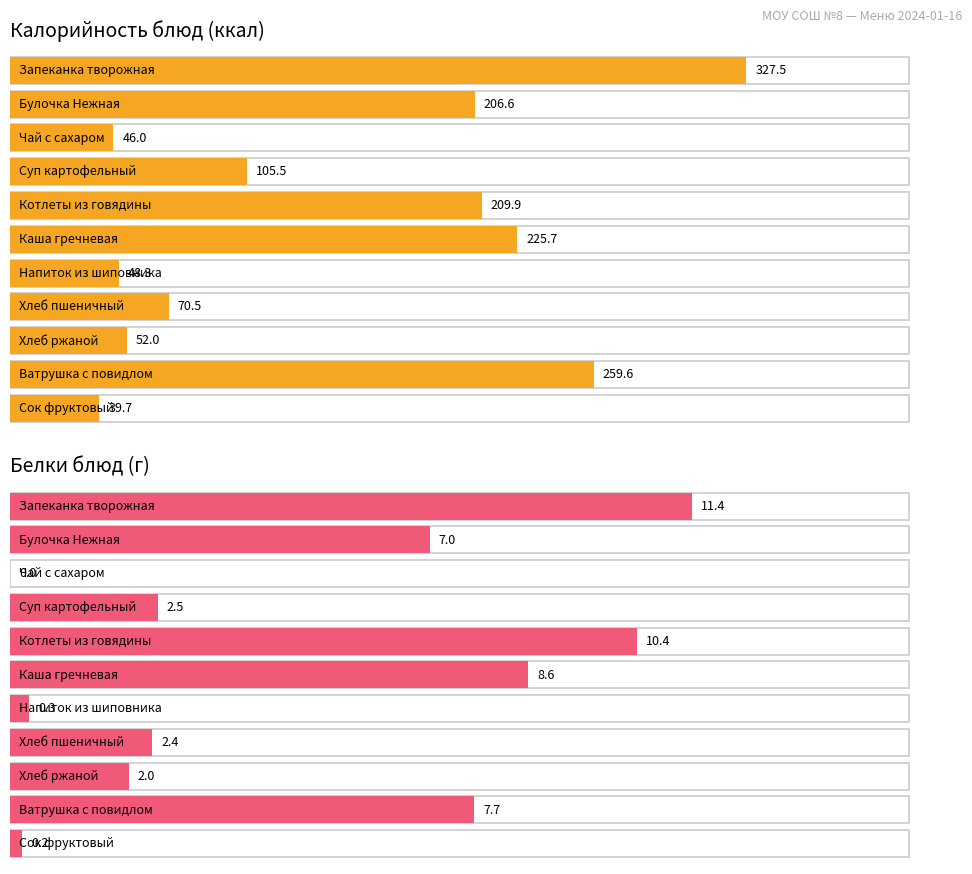

Which series has the largest total across all categories?

Калорийность